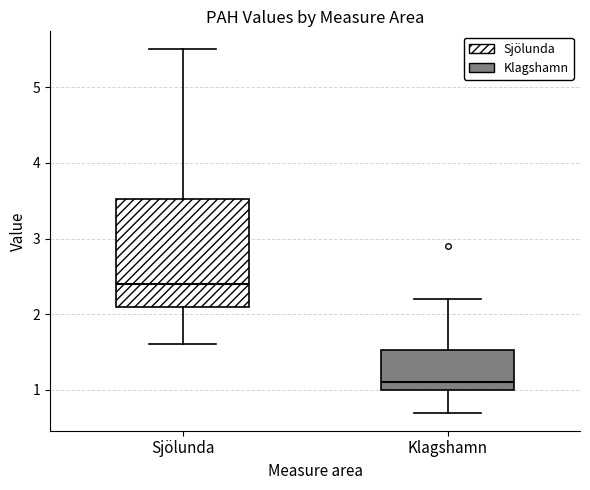

Which box's median line is the highest?

Sjölunda